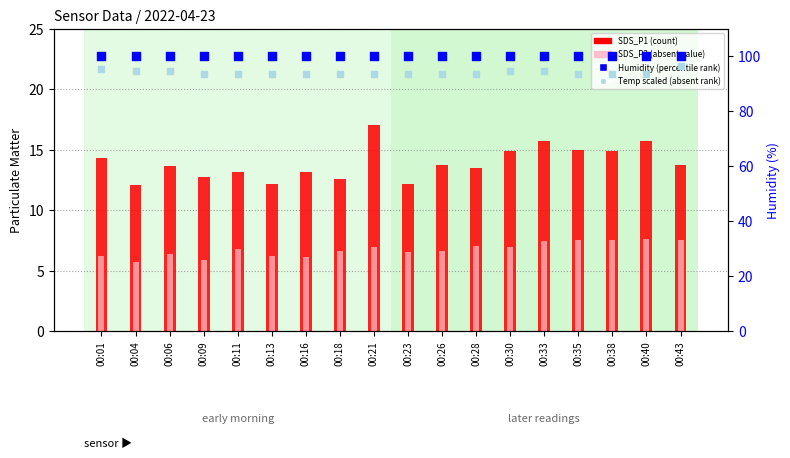

At how many categories does at least one series exceed 6?

18